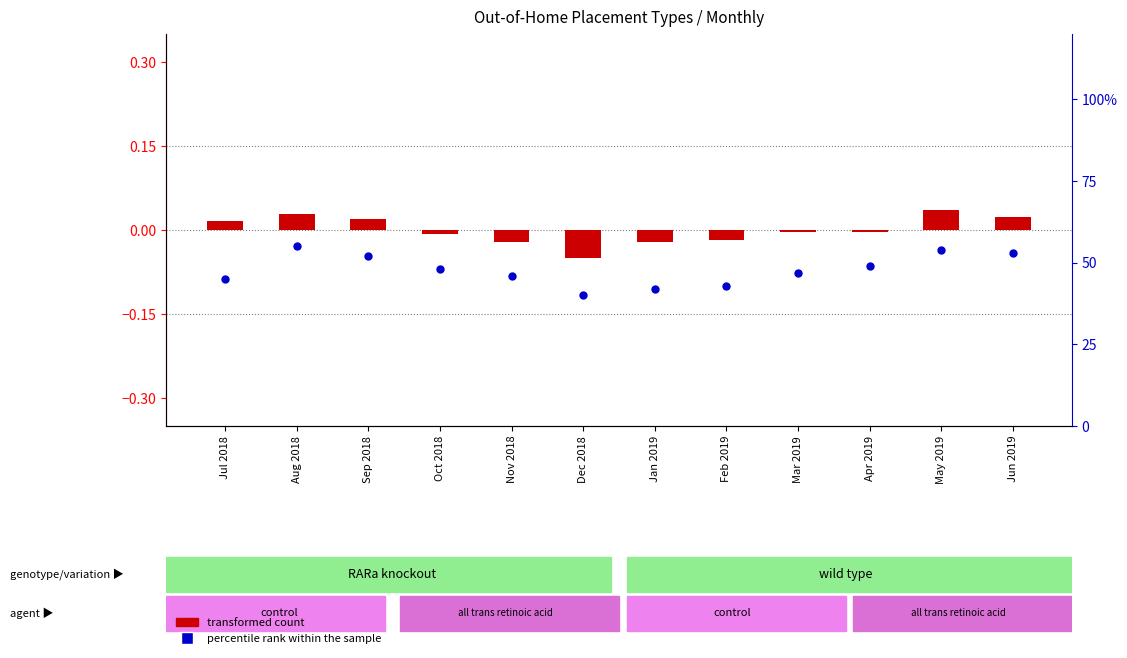

Is the value of transformed count at Feb 2019 greater than the value of percentile rank within the sample at Nov 2018?

No